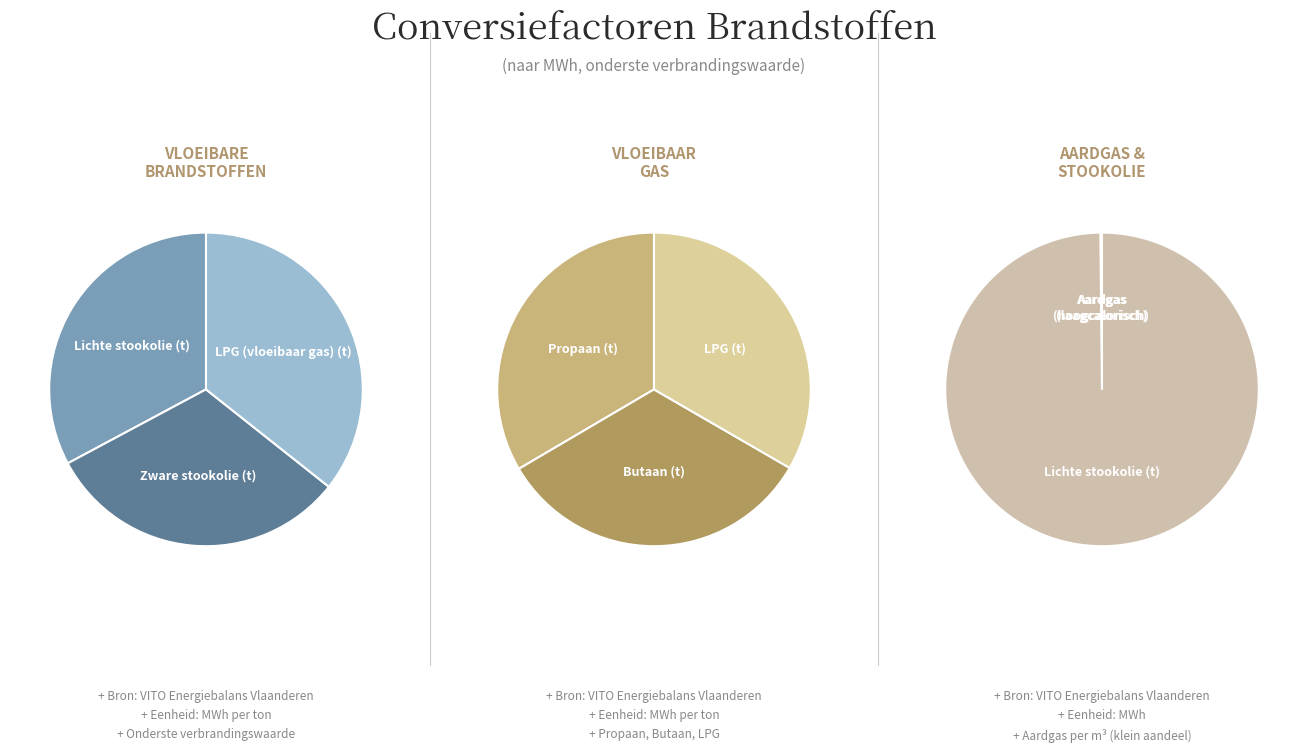

Approximately how many times larger is the value at Zware stookolie (t) compared to LPG (vloeibaar gas) (t)?

0.9